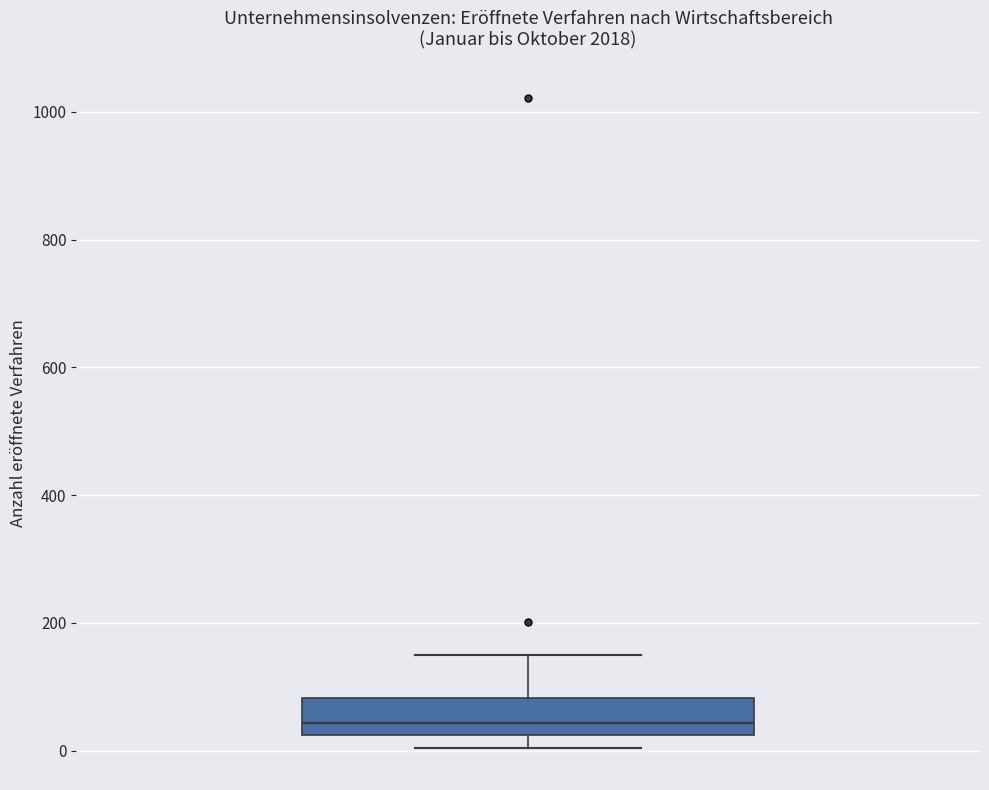

Where does the upper whisker of the box end on the y-axis? The values are not printed on the chart, so give them approximately, as read against the axis.

160